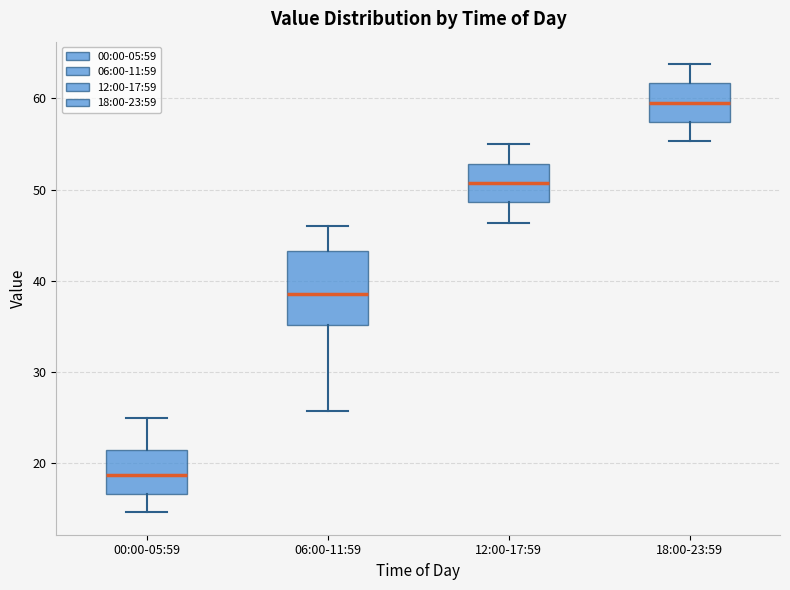

Where is the upper edge of the box for 06:00-11:59 on the y-axis? The values are not printed on the chart, so give them approximately, as read against the axis.

43